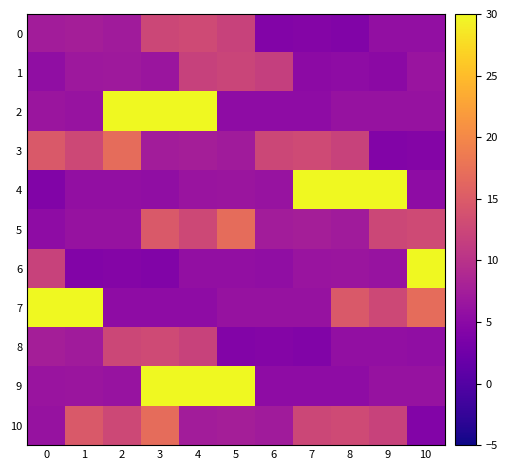

How many distinct data groups are displayed?

11